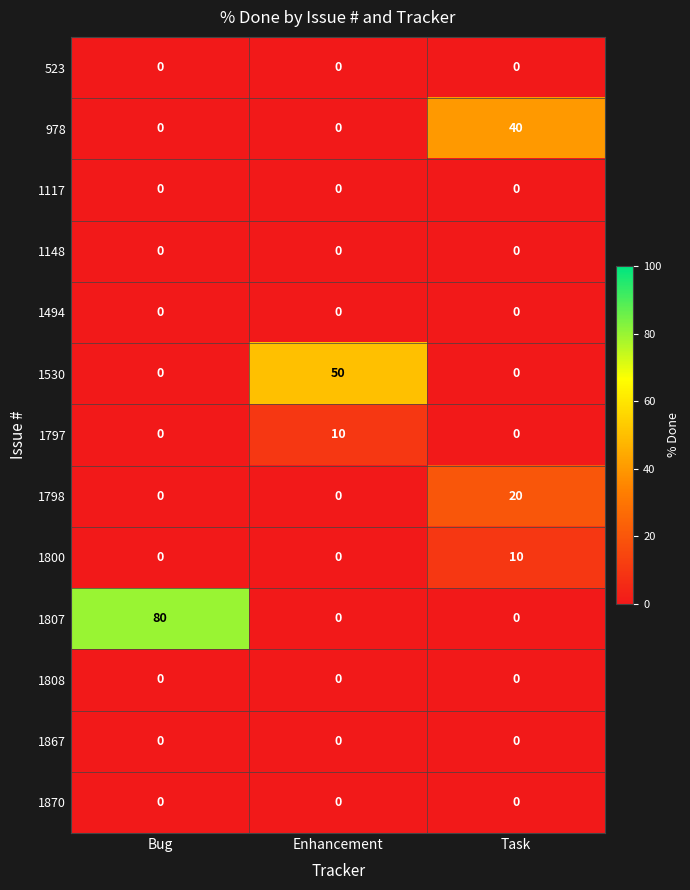

What is the difference between the highest and lowest values at Bug?

80